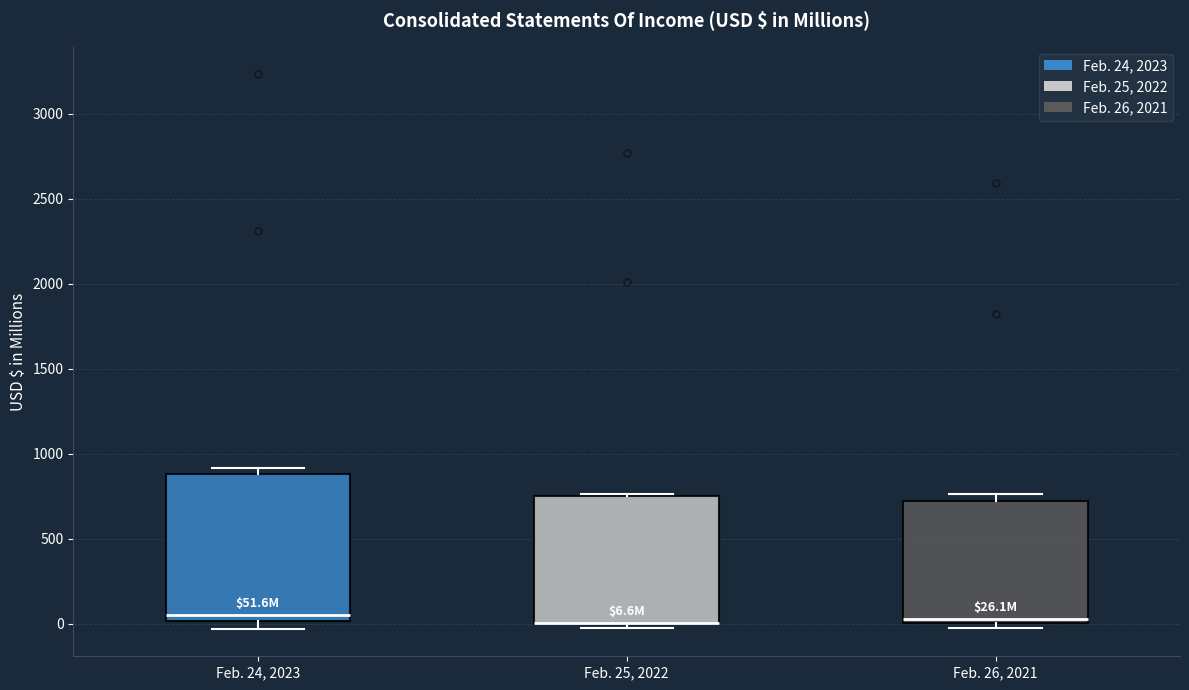

Which box is the tallest, from its lower edge to its upper edge?

Feb. 24, 2023